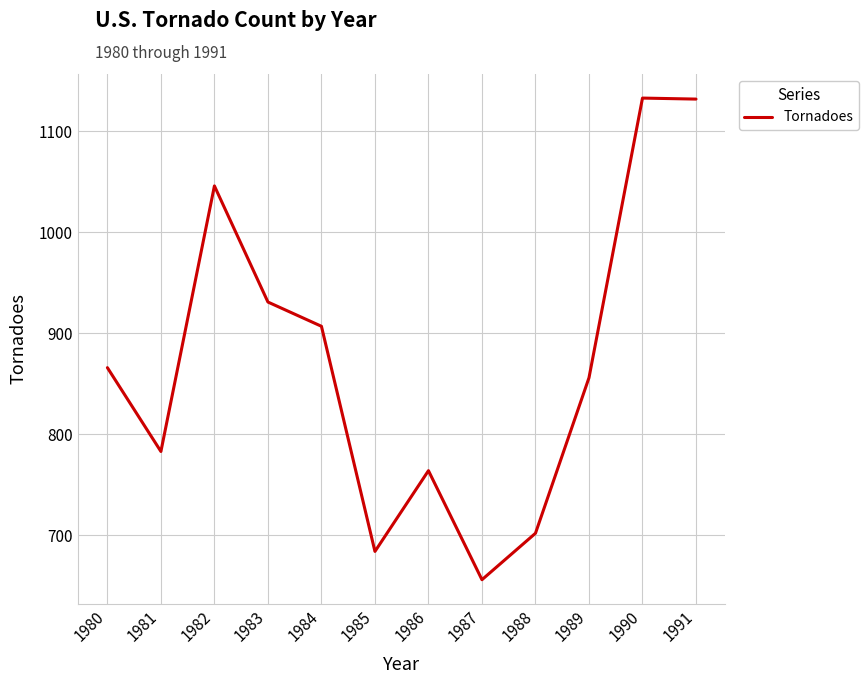

Which label corresponds to the smallest value in the chart?

1987